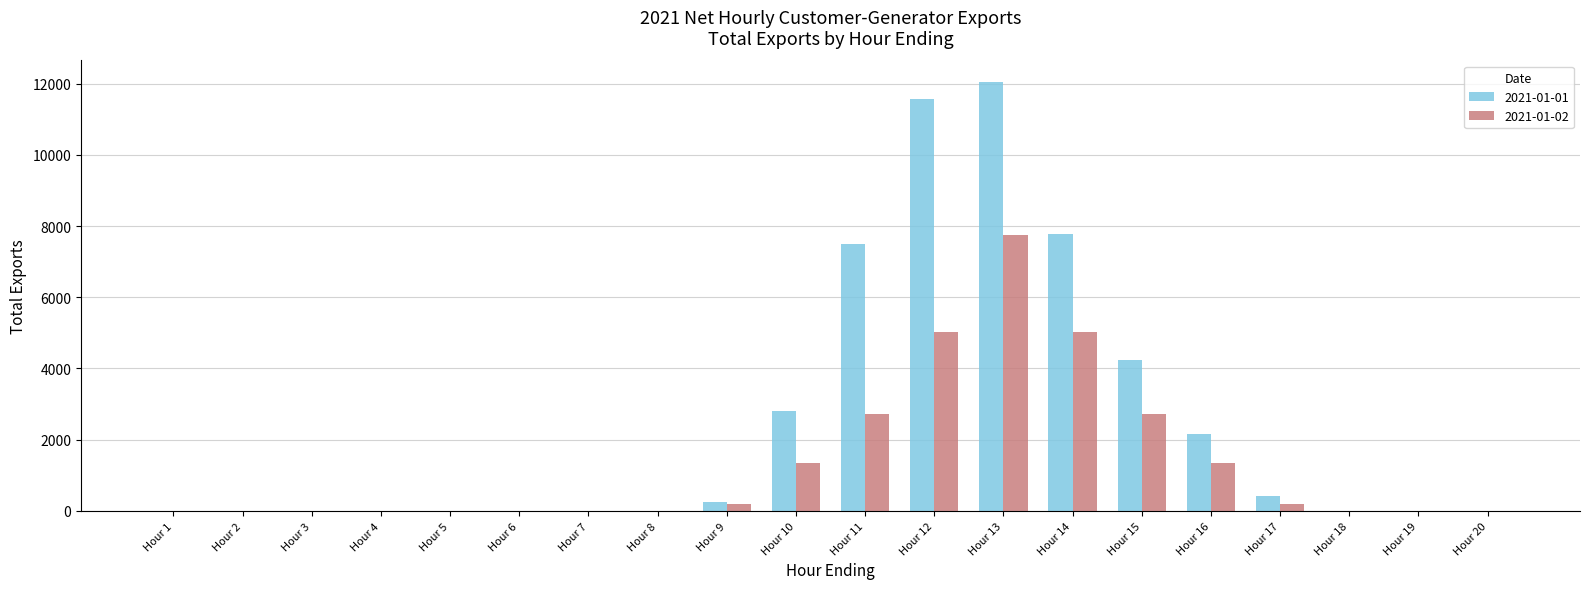

What is the sum of all 2021-01-02 values?

26306.9